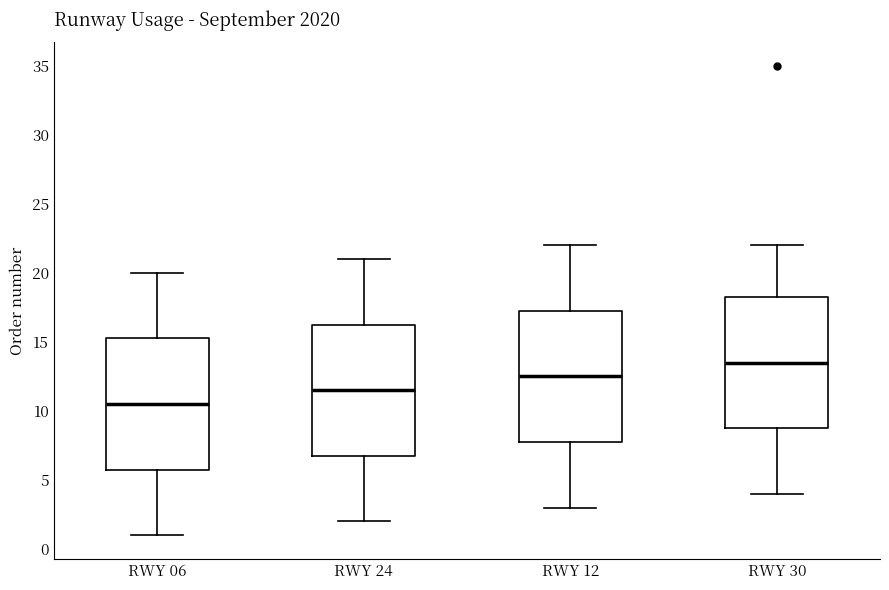

Reading left to right, read every box against the y-axis: the position of its median line, the range the box covers, and the ends of its whiskers. The values are not printed on the chart, so give them approximately, as read against the axis.

RWY 06: median 10.5, box 6.0 to 15.5, whiskers 1.0 to 20.0
RWY 24: median 11.5, box 7.0 to 16.5, whiskers 2.0 to 21.0
RWY 12: median 12.5, box 8.0 to 17.5, whiskers 3.0 to 22.0
RWY 30: median 13.5, box 9.0 to 18.5, whiskers 4.0 to 22.0